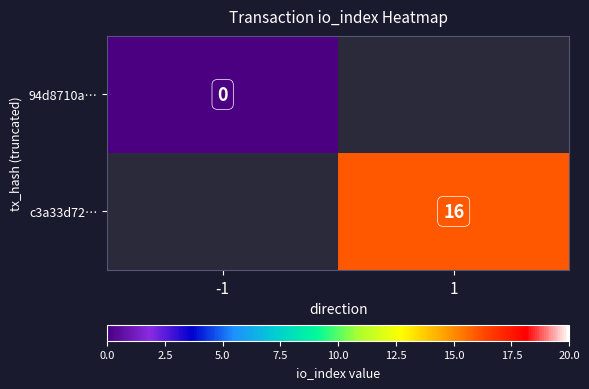

True or false: c3a33d72… has a value of 16 at 1.

True